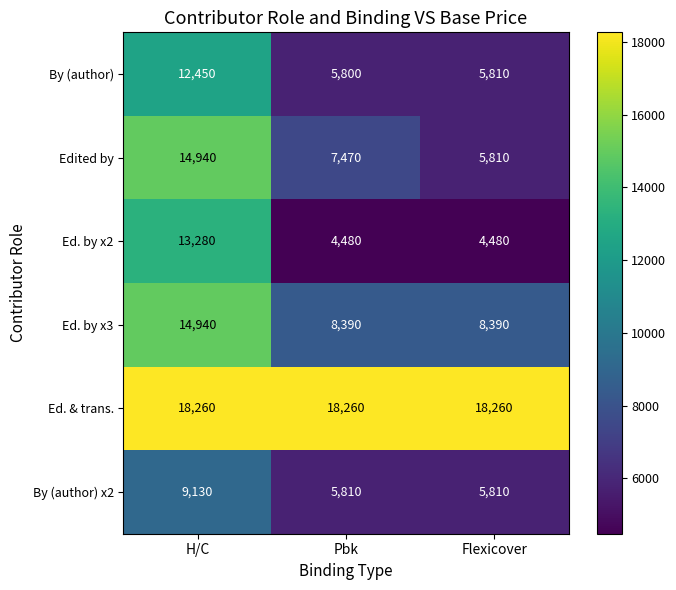

What is the smallest value displayed?

4480